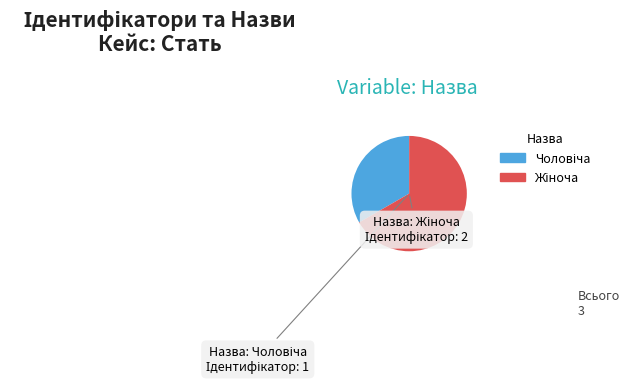

Does any single category account for the majority?

Yes